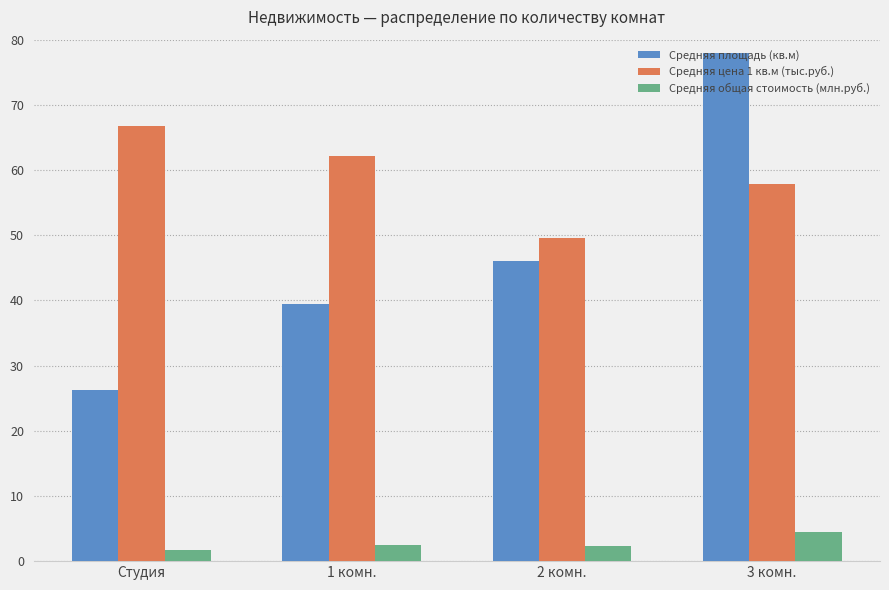

At which category is the sum across all series the highest?

3 комн.